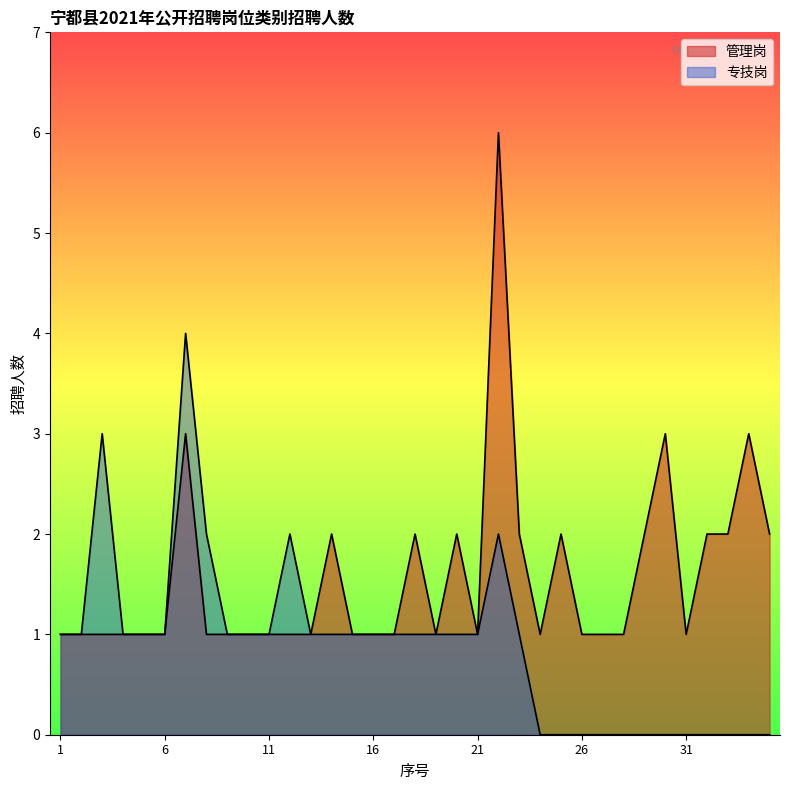

What is the average value?

2